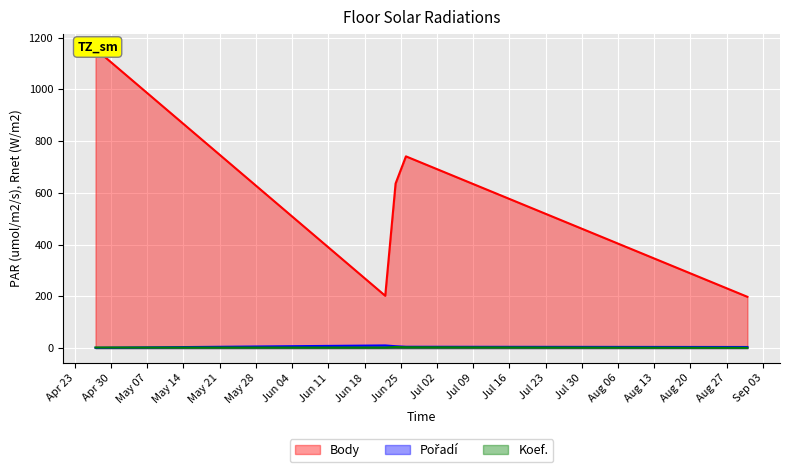

Where does the Body series first go above 636?

2013-04-27